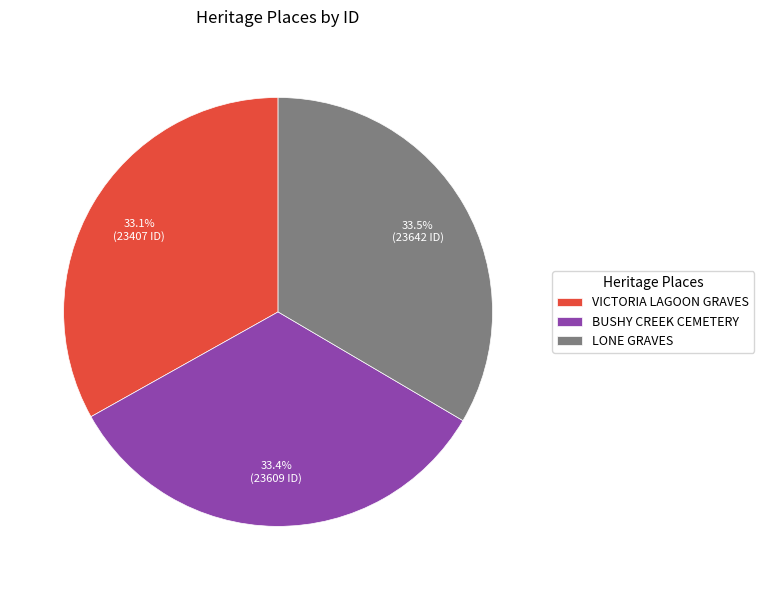

Approximately how many times larger is the value at BUSHY CREEK CEMETERY compared to VICTORIA LAGOON GRAVES?

1.0